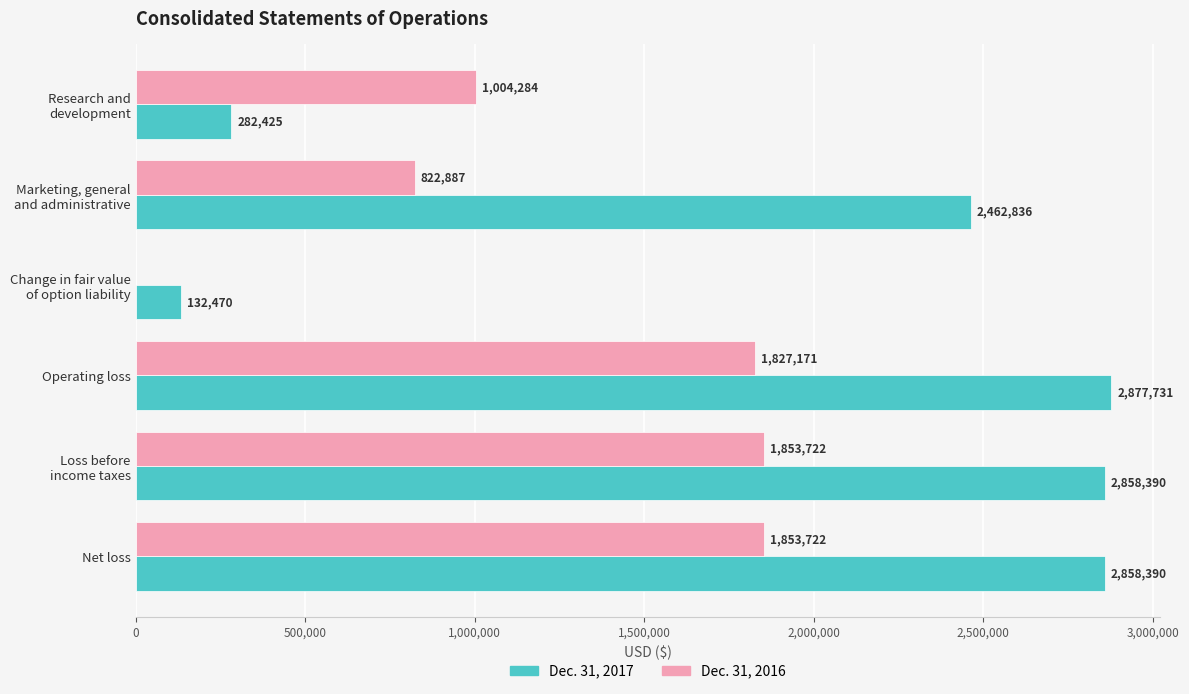

The value of Dec. 31, 2016 at Operating loss is 1827171. True or false?

True